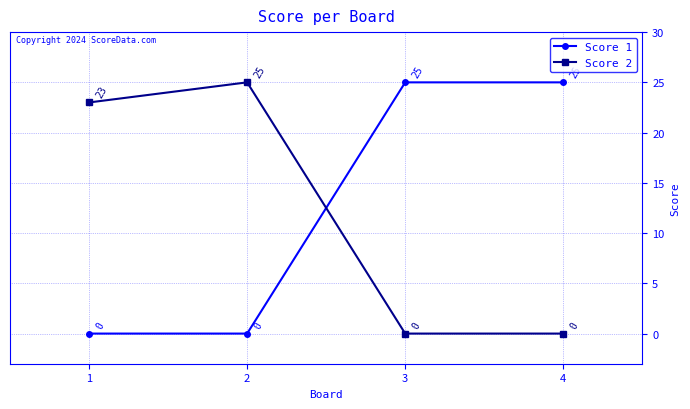

What are all the series names shown in the legend?

Score 1, Score 2